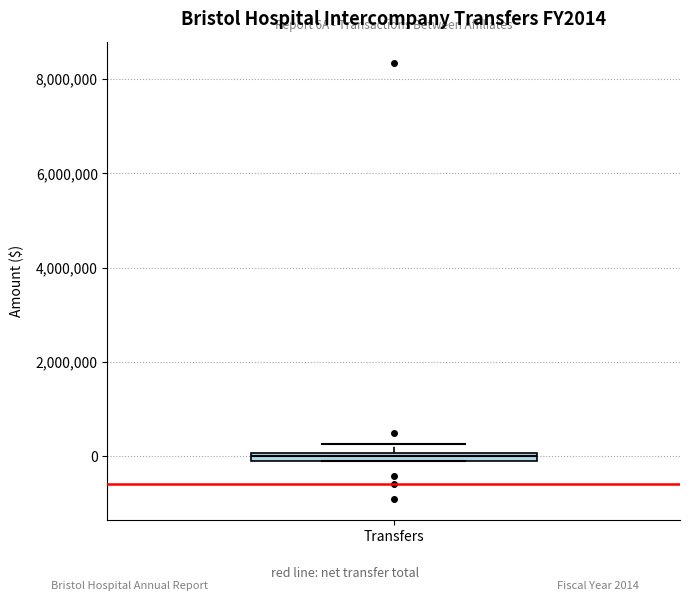

Where is the lower edge of the box for Transfers on the y-axis? The values are not printed on the chart, so give them approximately, as read against the axis.

-200000